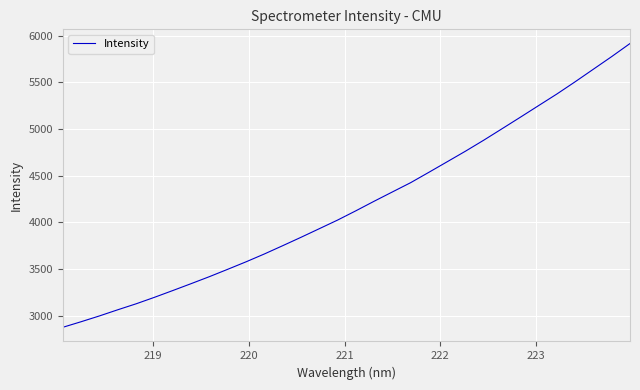

What is the greatest value displayed?

5914.1